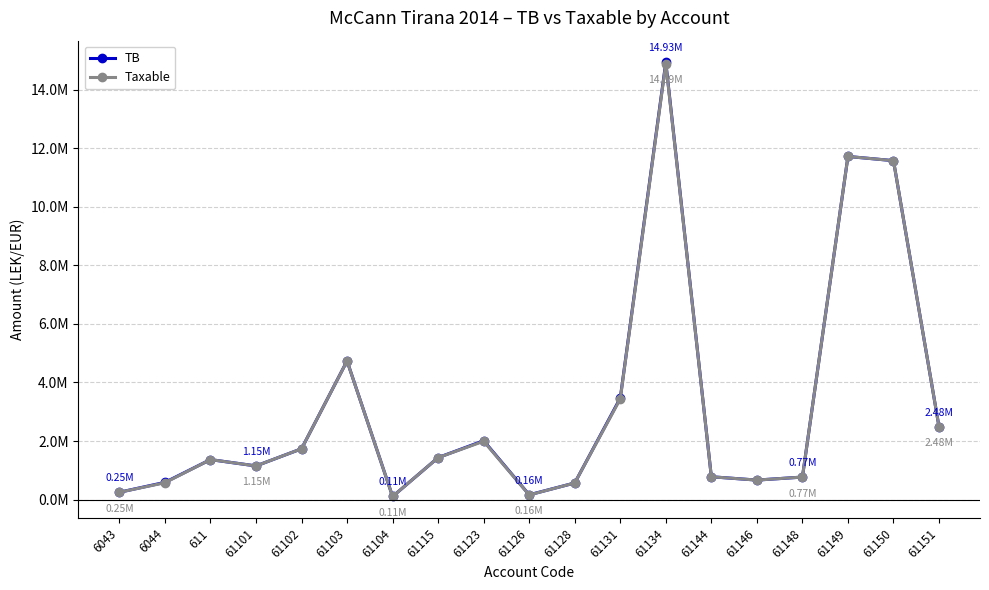

Does the chart have visible grid lines?

Yes